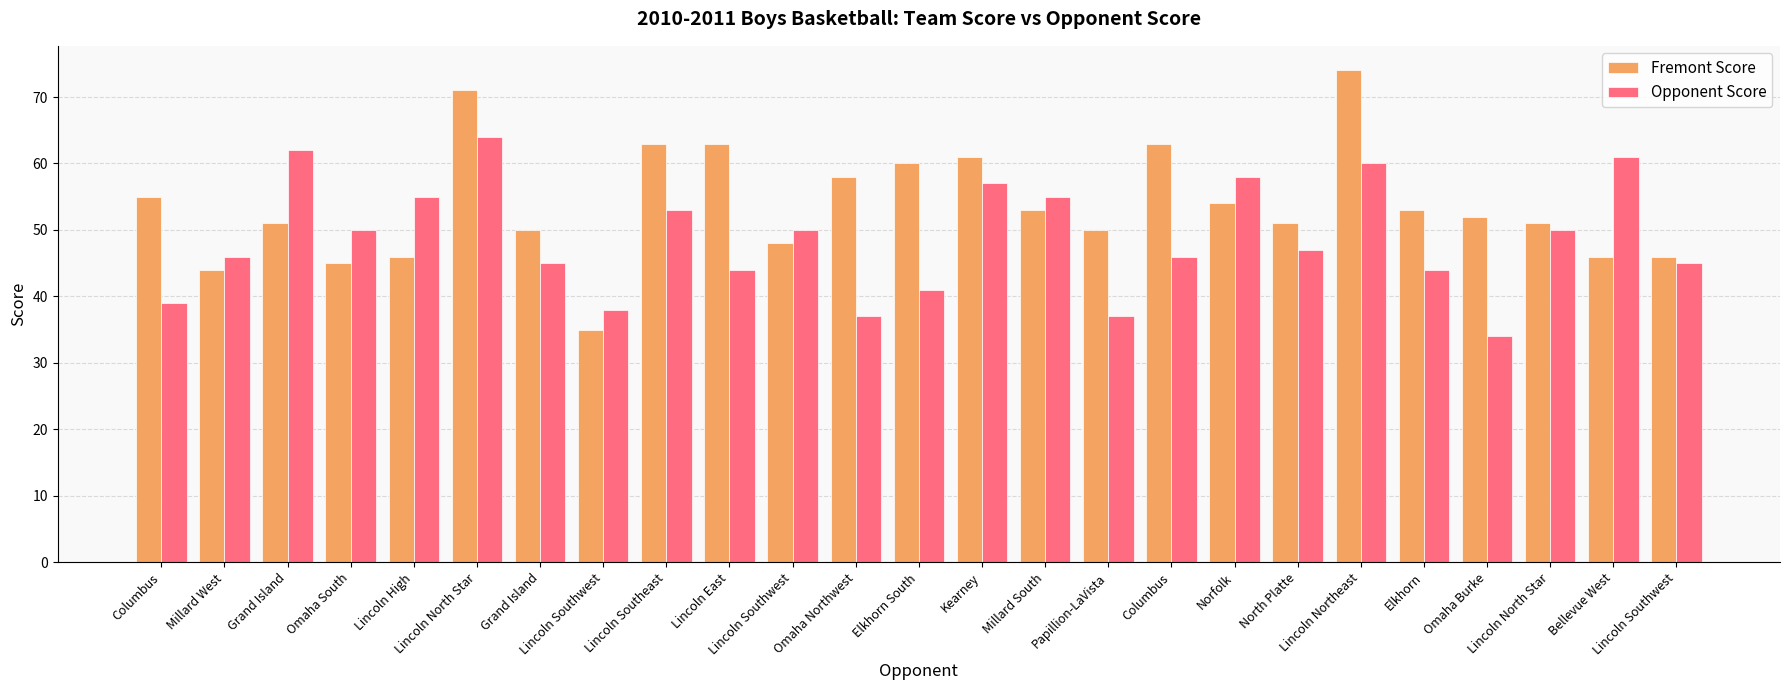

At which category is the sum across all series the highest?

Lincoln North Star